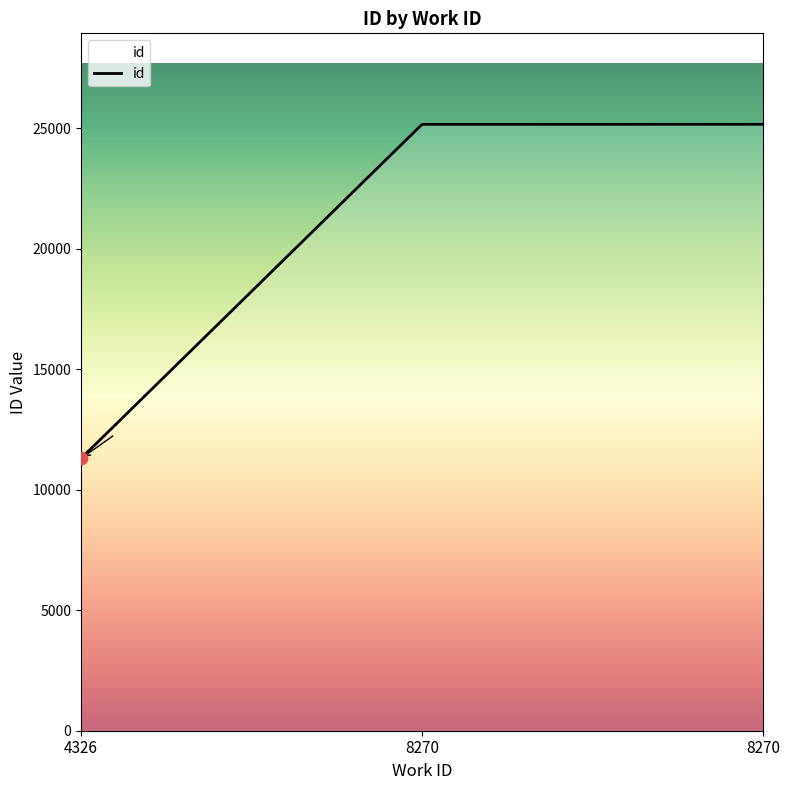

How many categories are shown in the chart?

3